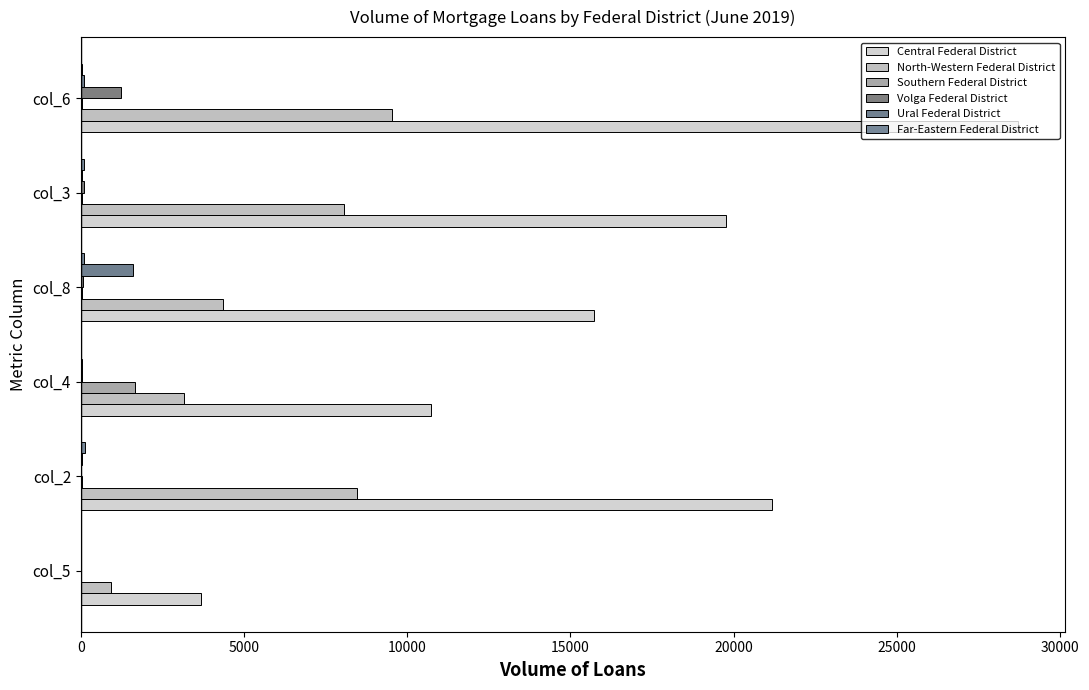

At which category does the chart reach its peak across all series?

col_6